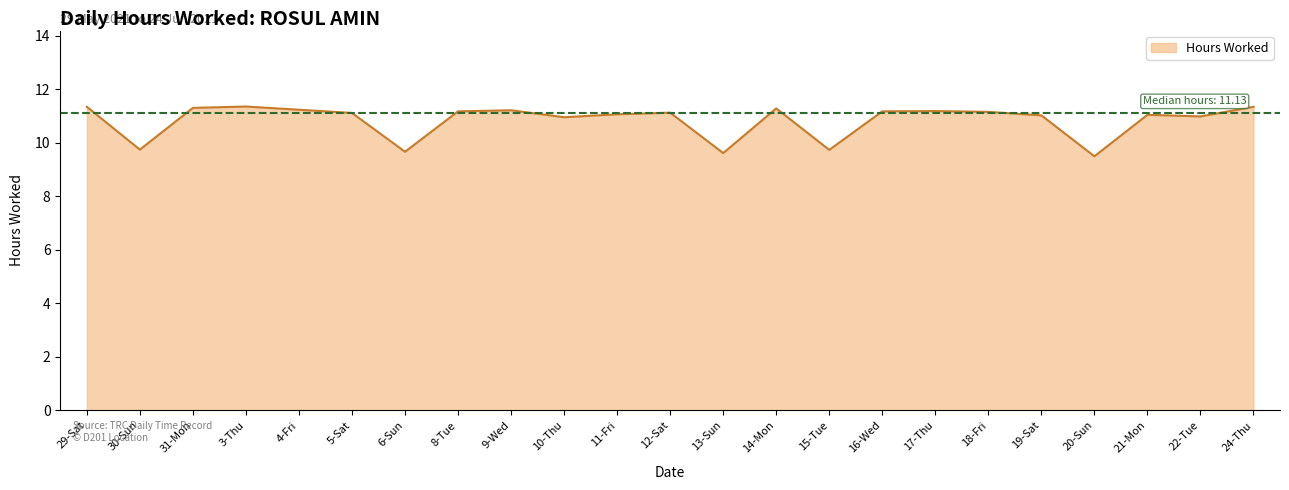

What position from the right is 11-Fri?

13